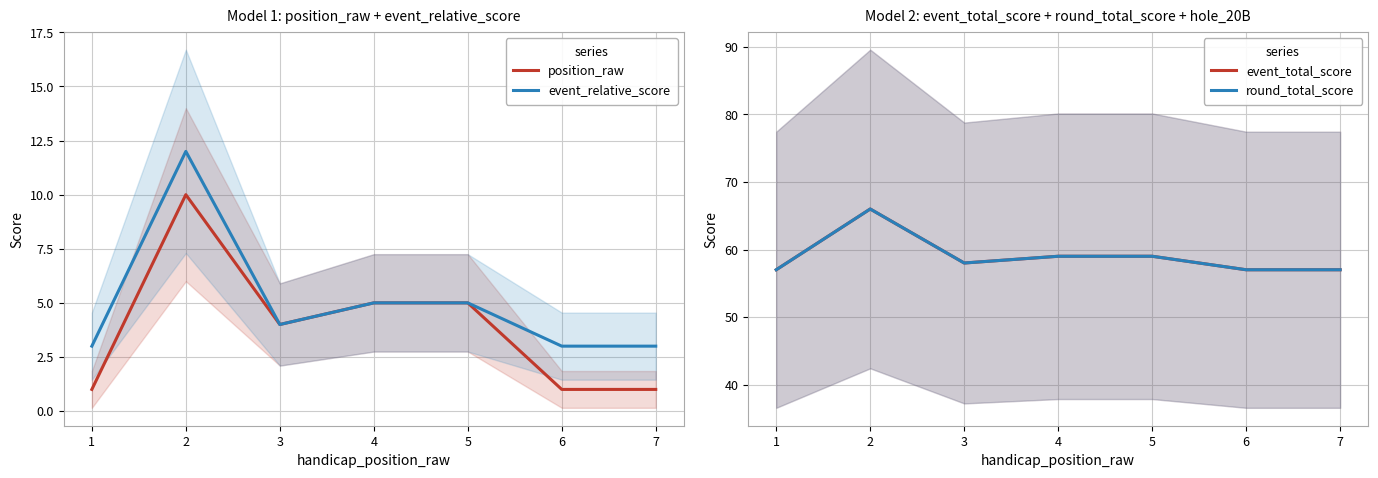

Reading left to right, extract all data points from this chart.

position_raw: 1	10	4	5	5	1	1
event_relative_score: 3	12	4	5	5	3	3
event_total_score: 57	66	58	59	59	57	57
round_total_score: 57	66	58	59	59	57	57